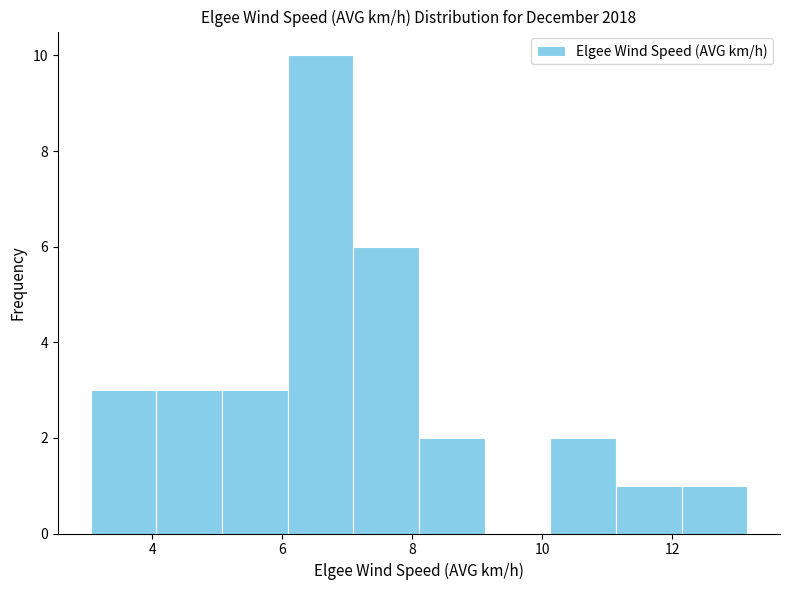

How tall is the bar that spans 8.2 to 9.2 on the x-axis? Neither the bar edges nor the heights are printed on the chart, so give them approximately, as read against the axes.

2